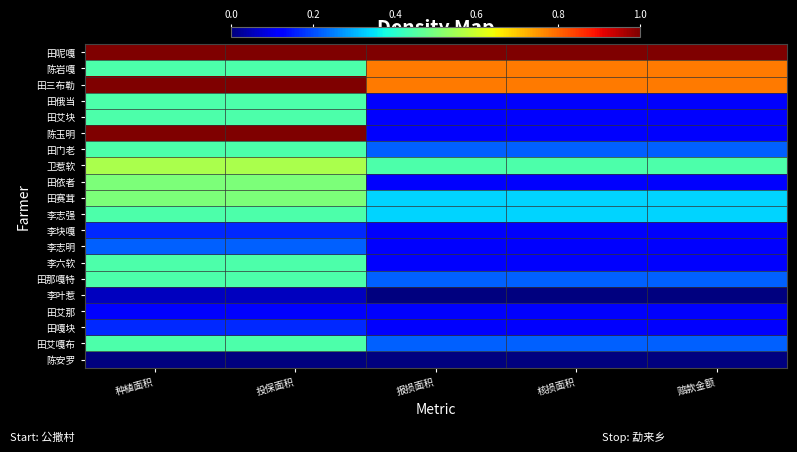

Count the number of data series in this chart.

20